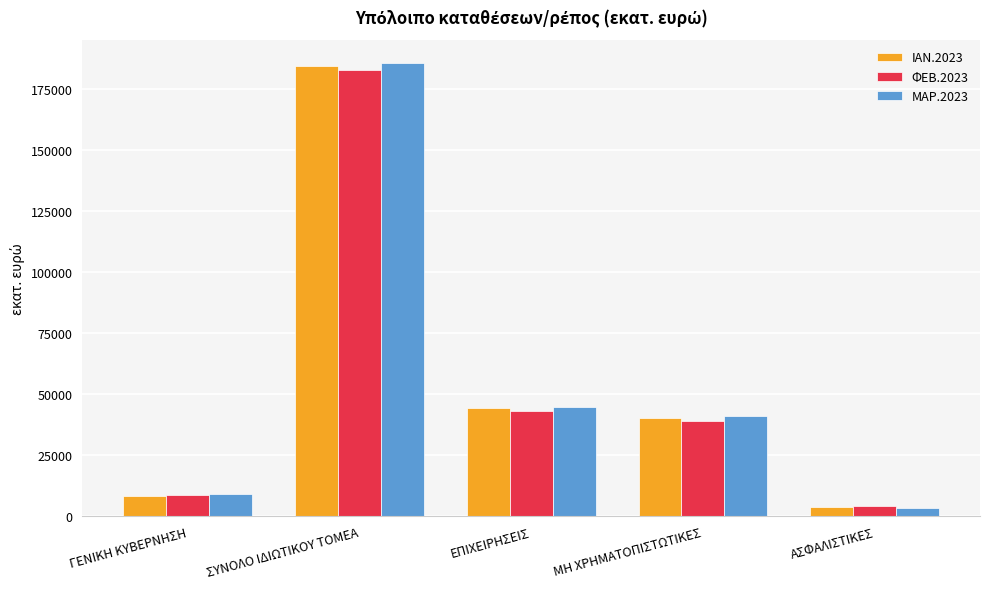

How many data points in ΜΑΡ.2023 are less than 41085?

2